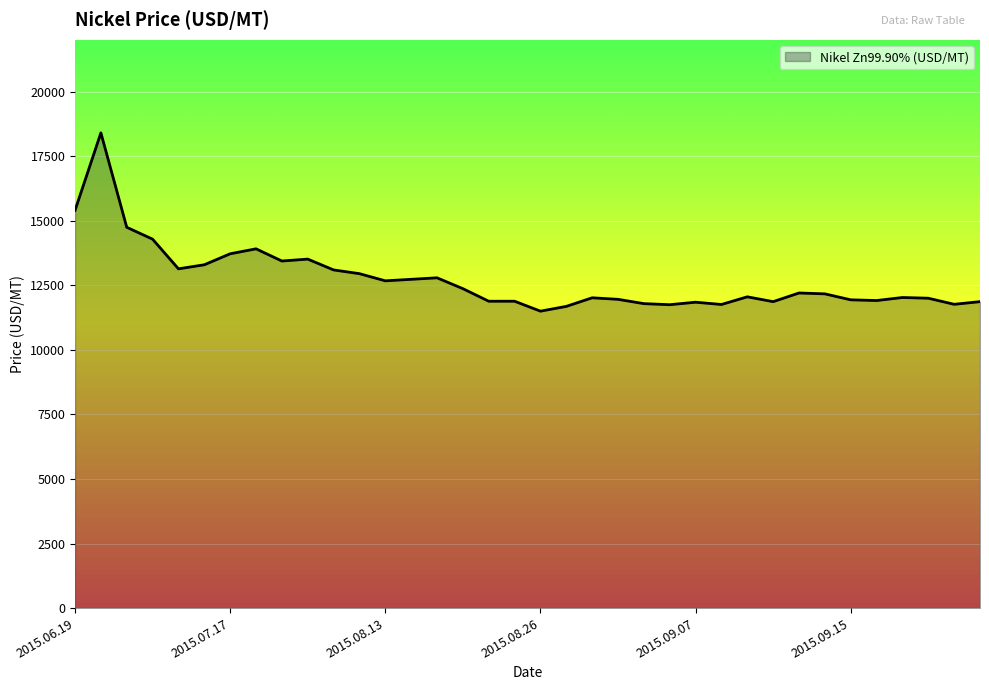

How many lines are shown in the chart?

1